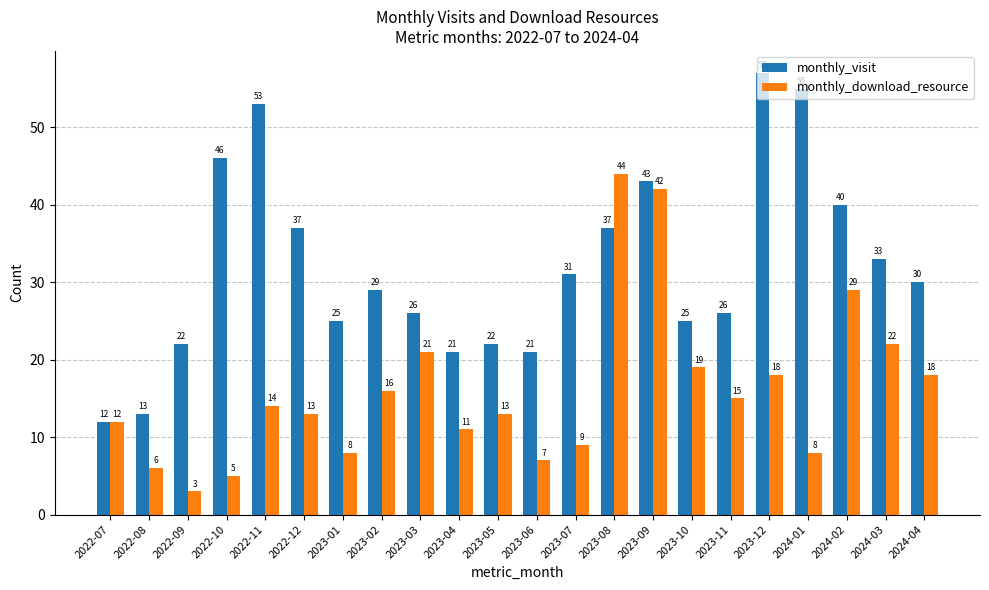

Reading left to right, extract all data points from this chart.

monthly_visit: 12	13	22	46	53	37	25	29	26	21	22	21	31	37	43	25	26	57	55	40	33	30
monthly_download_resource: 12	6	3	5	14	13	8	16	21	11	13	7	9	44	42	19	15	18	8	29	22	18